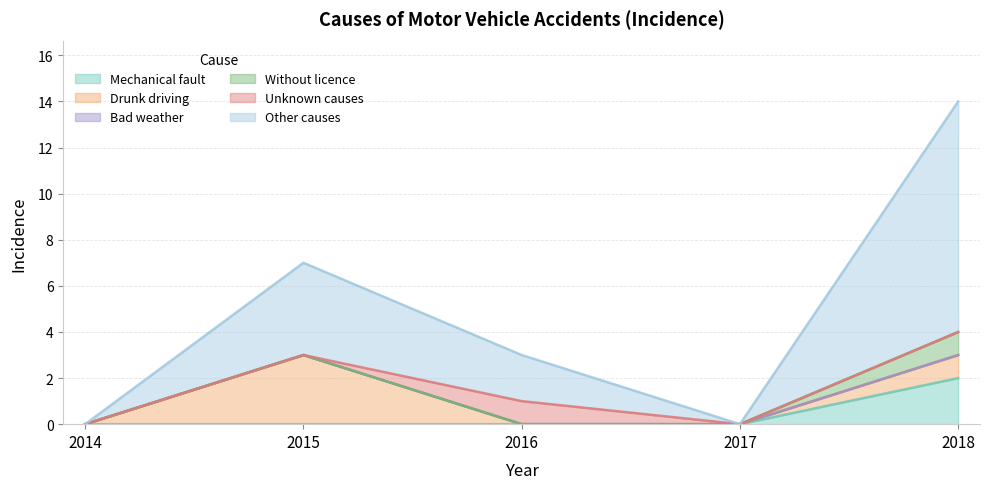

Reading left to right, extract all data points from this chart.

Mechanical fault: 0	0	0	0	2
Drunk driving: 0	3	0	0	1
Bad weather: 0	0	0	0	0
Without licence: 0	0	0	0	1
Unknown causes: 0	0	1	0	0
Other causes: 0	4	2	0	10